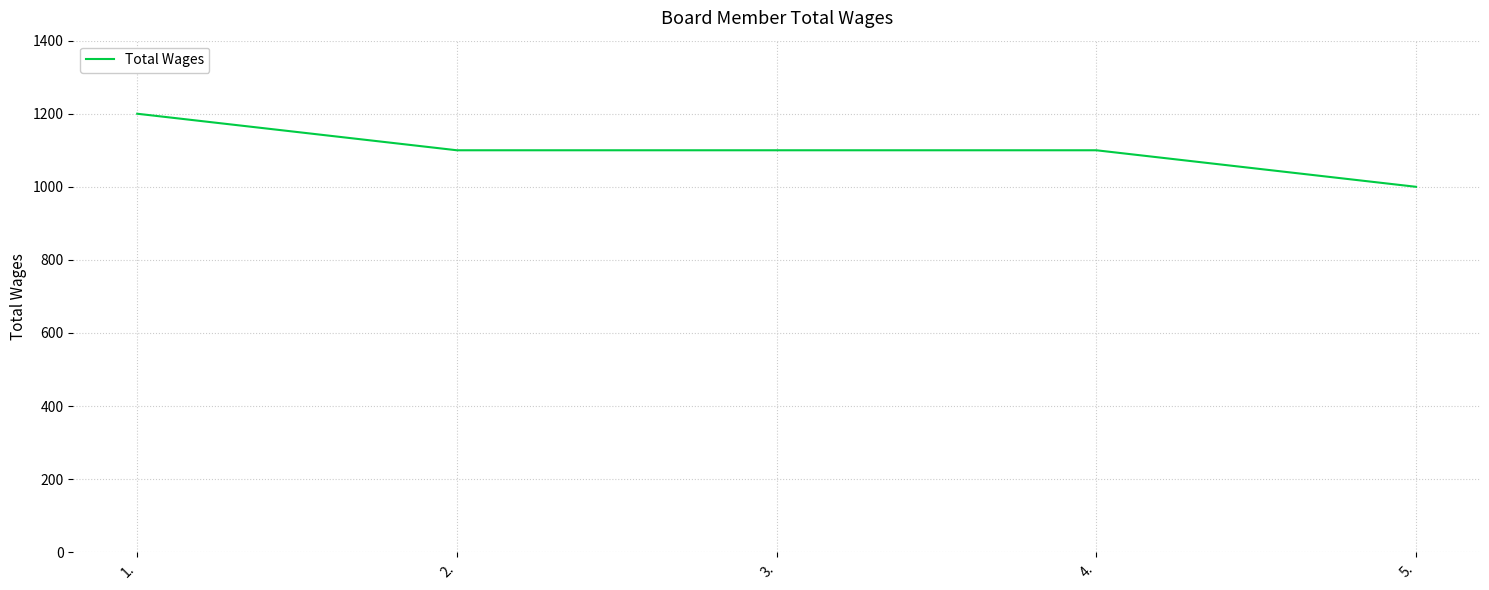

Does the chart have visible grid lines?

Yes